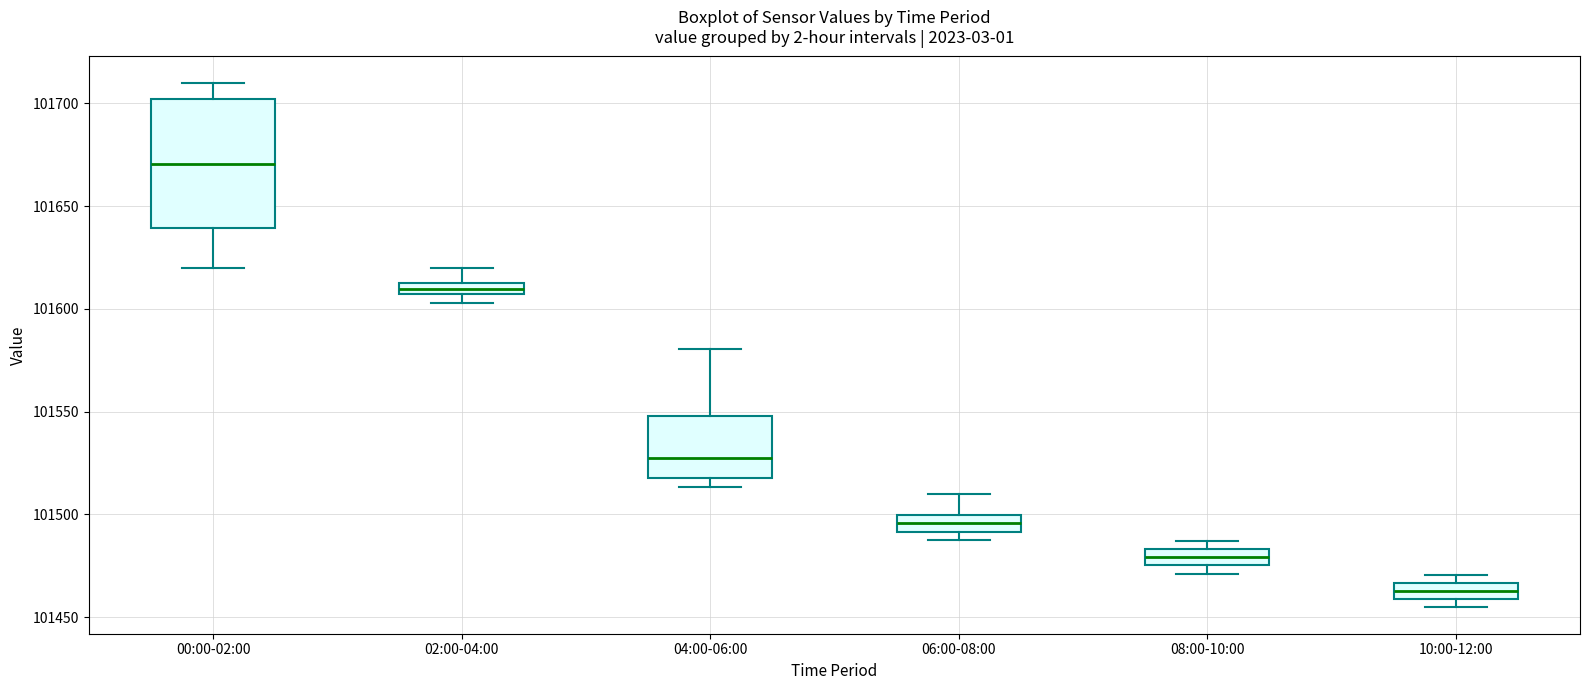

Comparing the boxes themselves (not the whiskers), which one is the tallest?

00:00-02:00